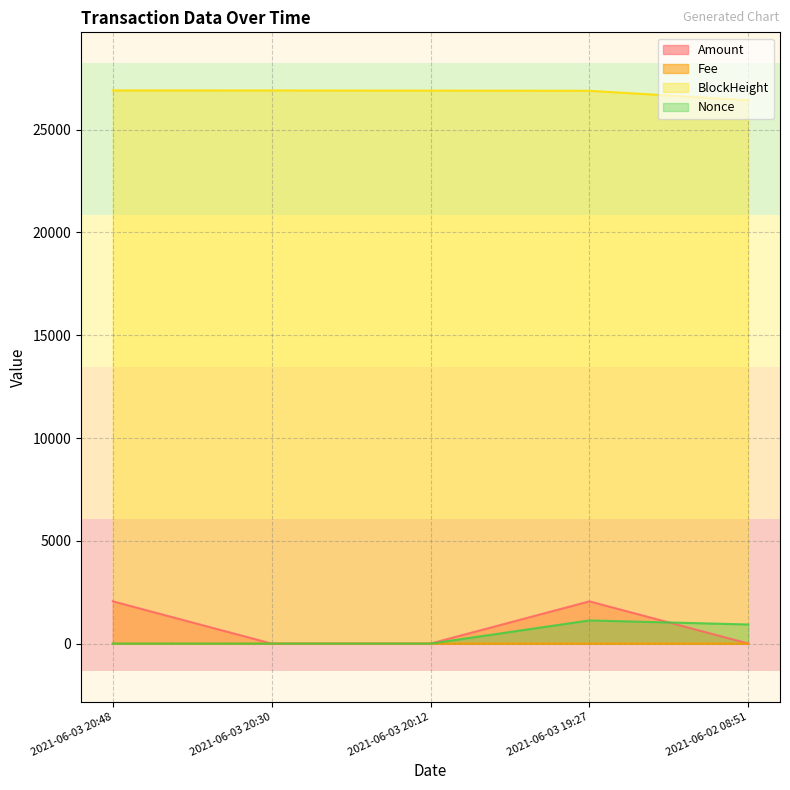

What is the difference between the Amount values at 2021-06-03 19:27 and 2021-06-02 08:51?

2050.2